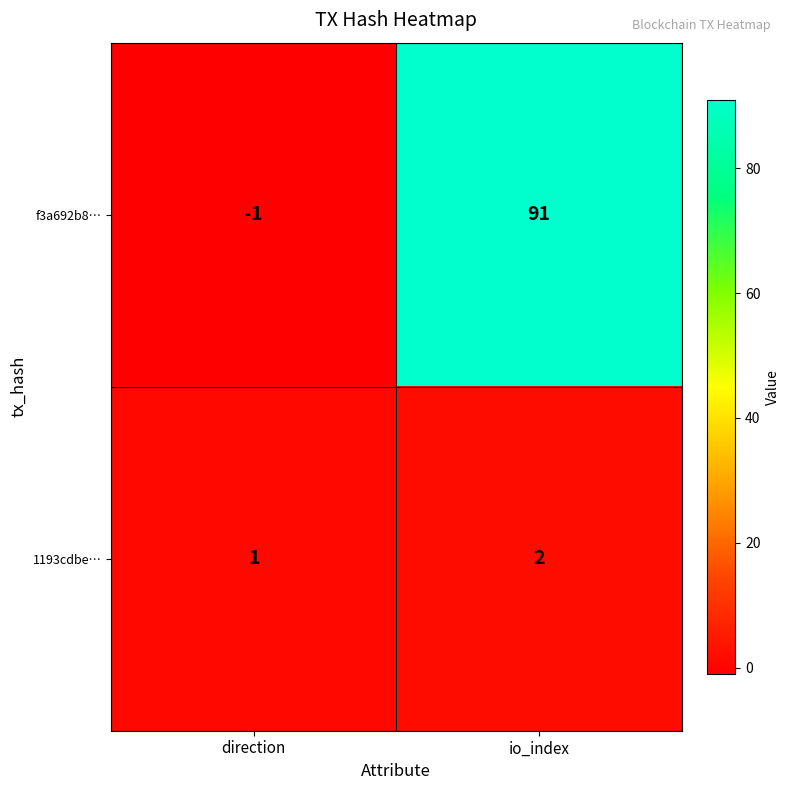

What is the spread (max minus min) of values at io_index?

89